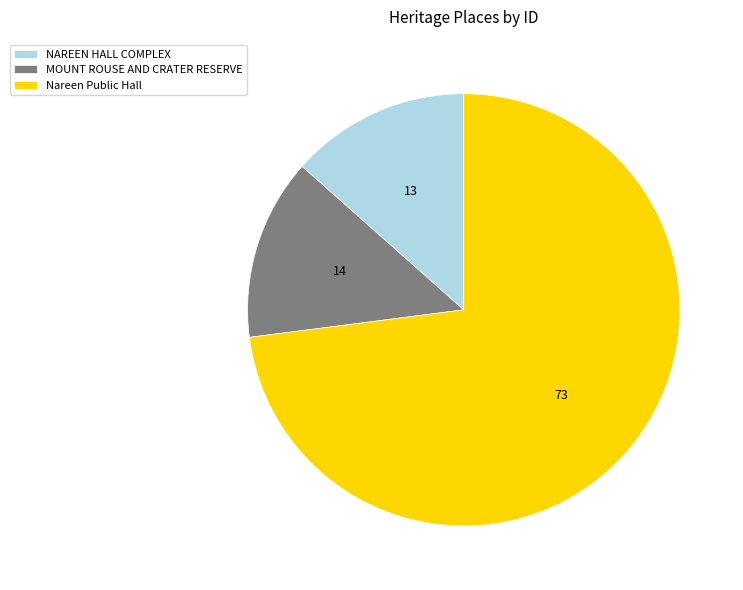

What is the ratio of the value at Nareen Public Hall to the value at MOUNT ROUSE AND CRATER RESERVE?

5.4